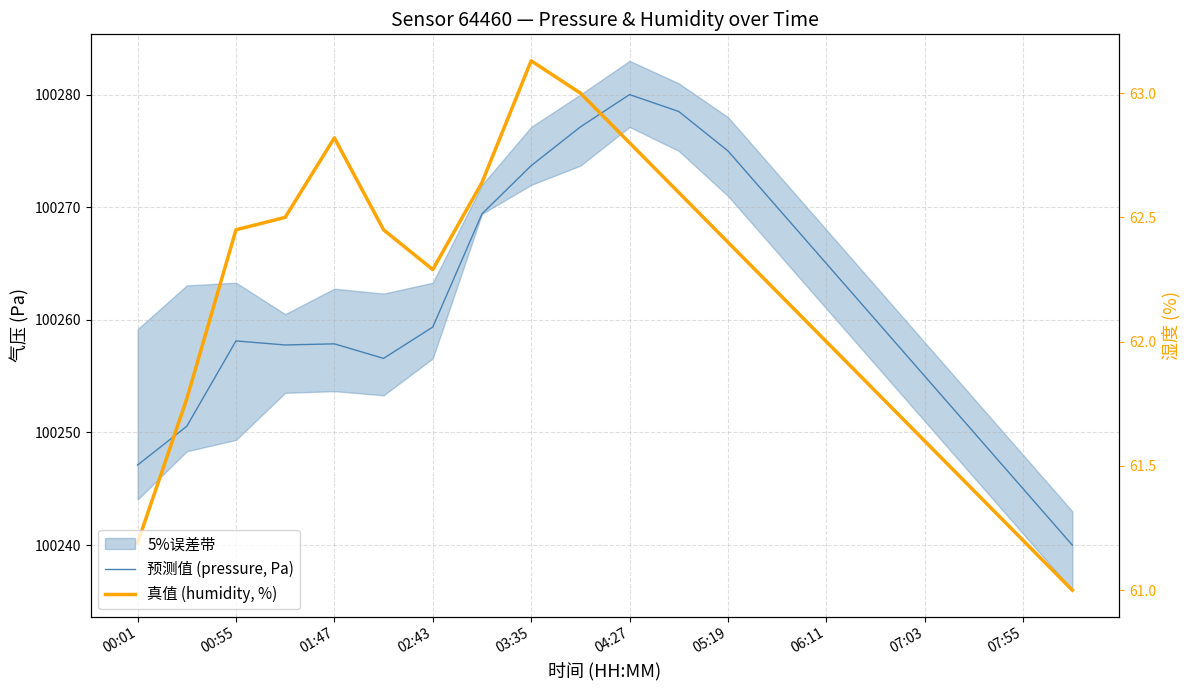

How many categories are shown in the chart?

20